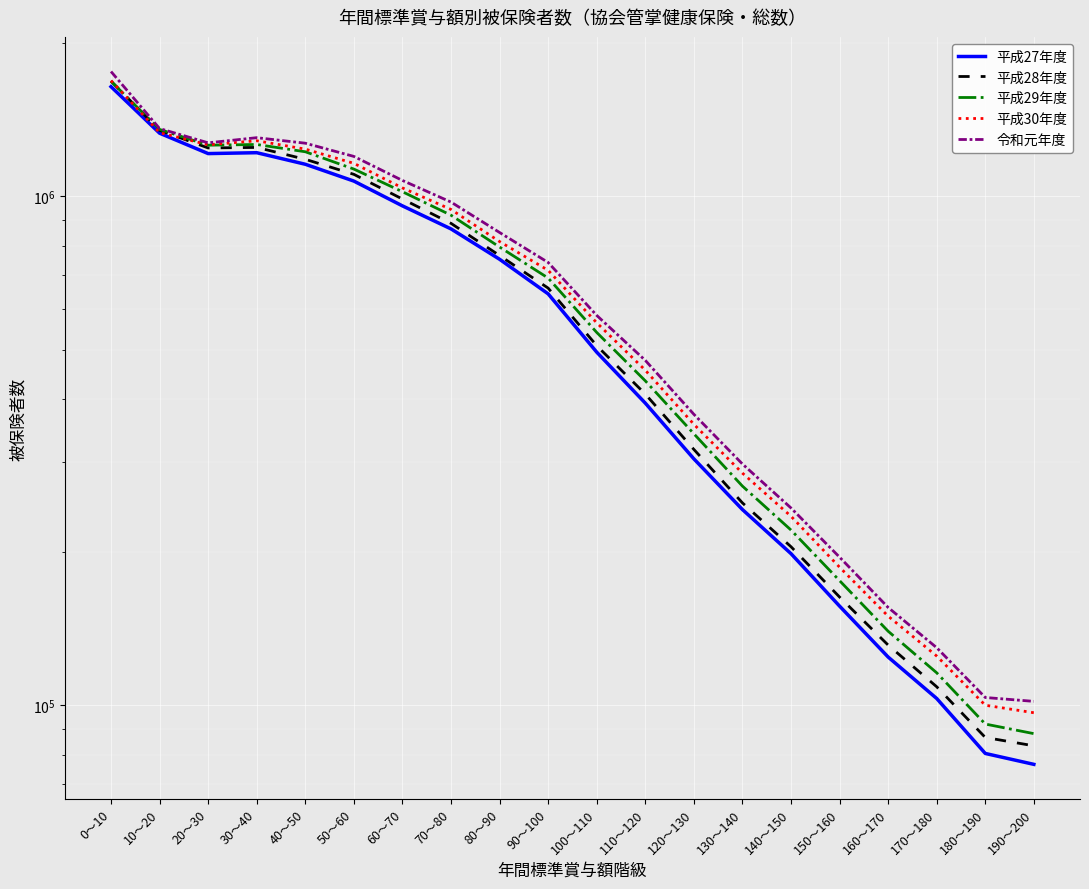

At which category is the sum across all series the highest?

0～10